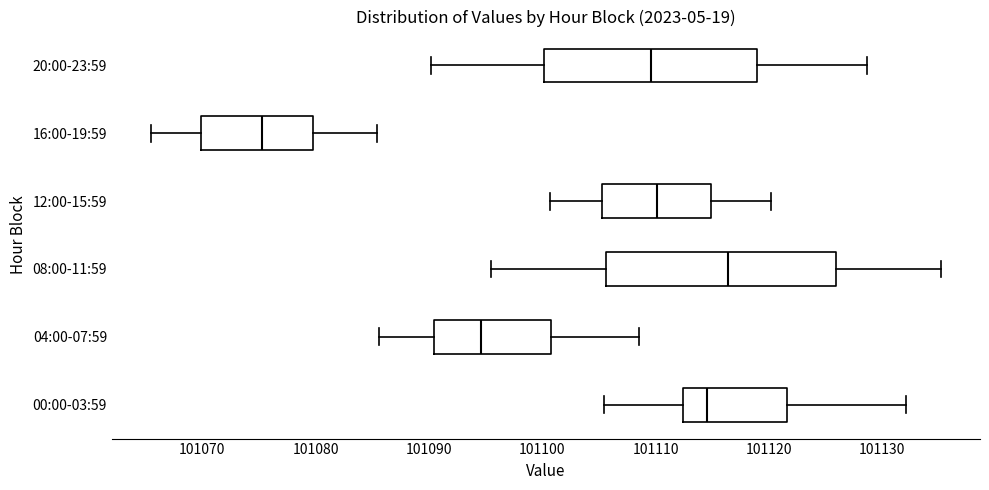

Which box has the furthest to the left median line?

16:00-19:59